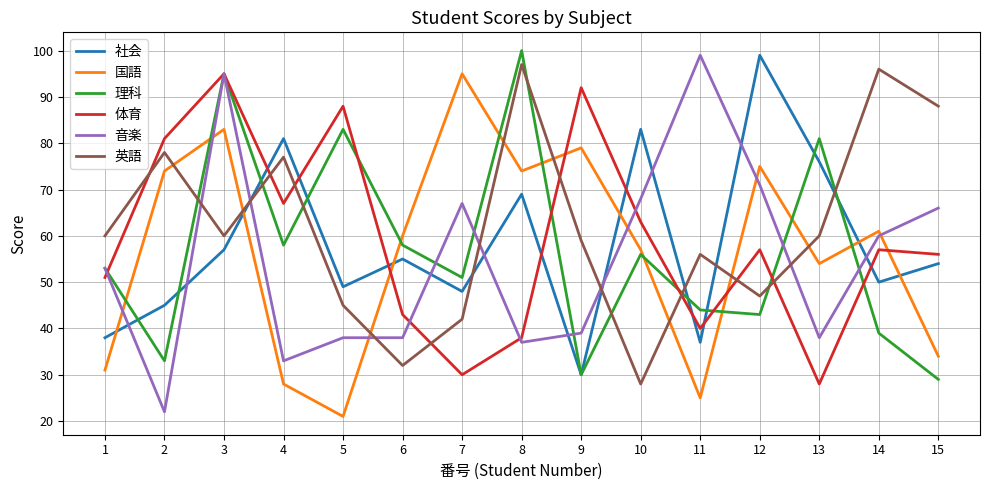

What is the difference between the 国語 values at 13 and 9?

25